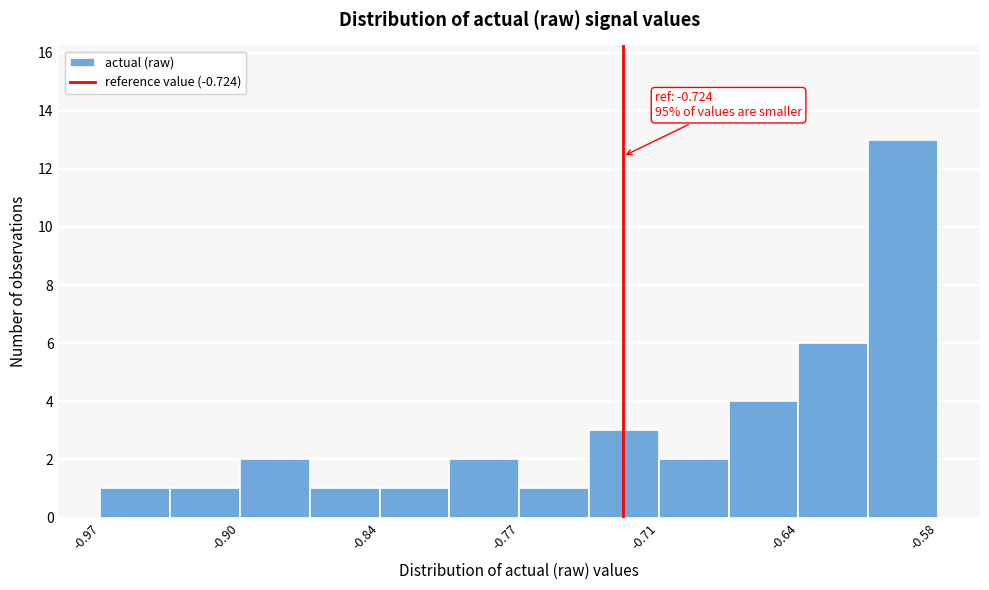

Around what value on the x-axis is the tallest bar? Give the approximate position of its centre, as read against the axis.

-0.59